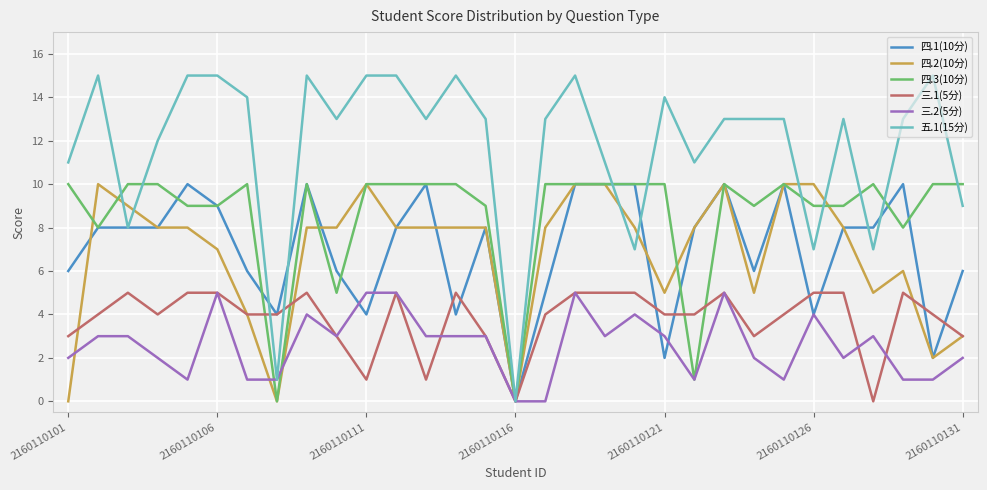

What is the difference between the maximum and minimum values in the 五.1(15分) series?

15